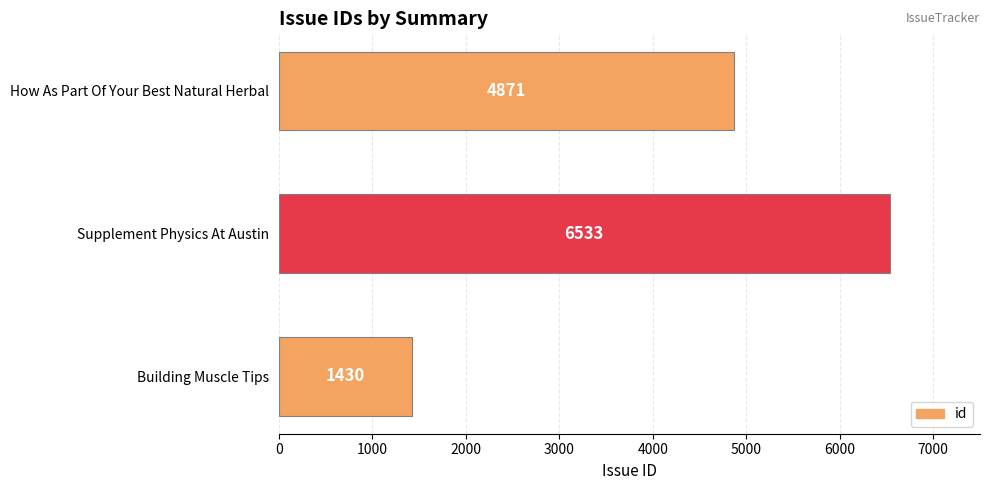

List the labels in order of value, largest first.

Supplement Physics At Austin, How As Part Of Your Best Natural Herbal, Building Muscle Tips